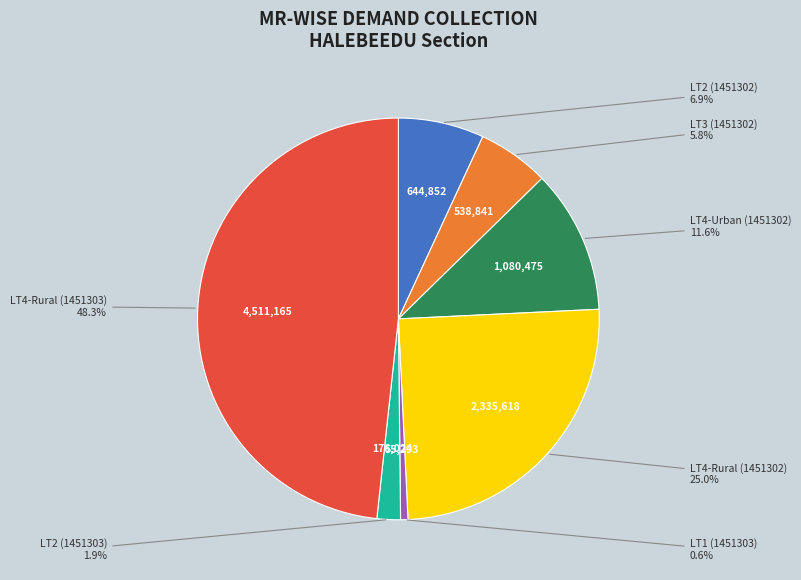

Is there any slice that represents more than half of the pie?

No